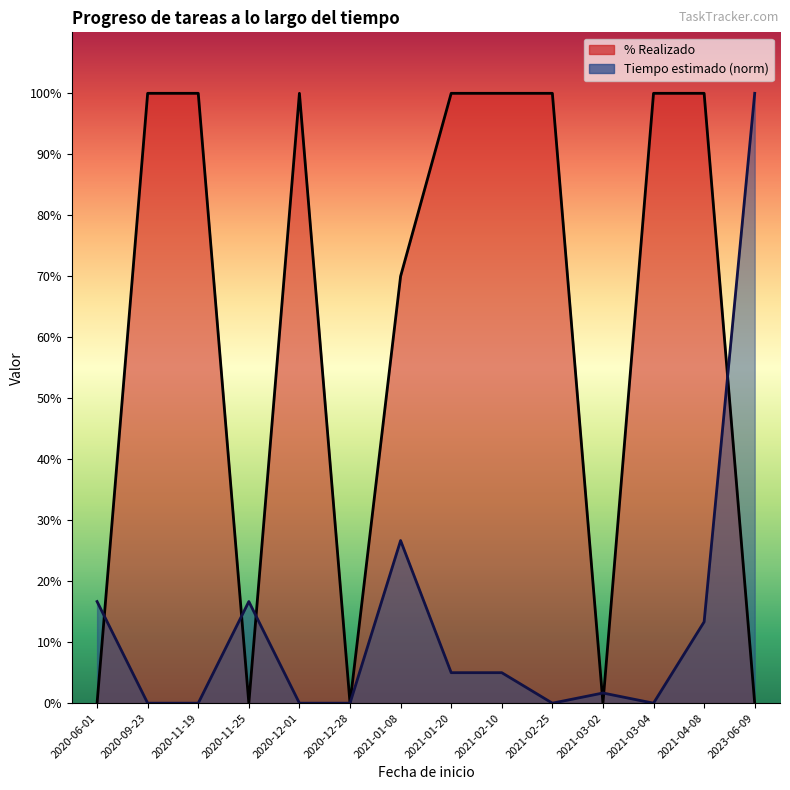

Between 2020-11-19 and 2021-02-10, which series saw the biggest shift?

Tiempo estimado (norm)